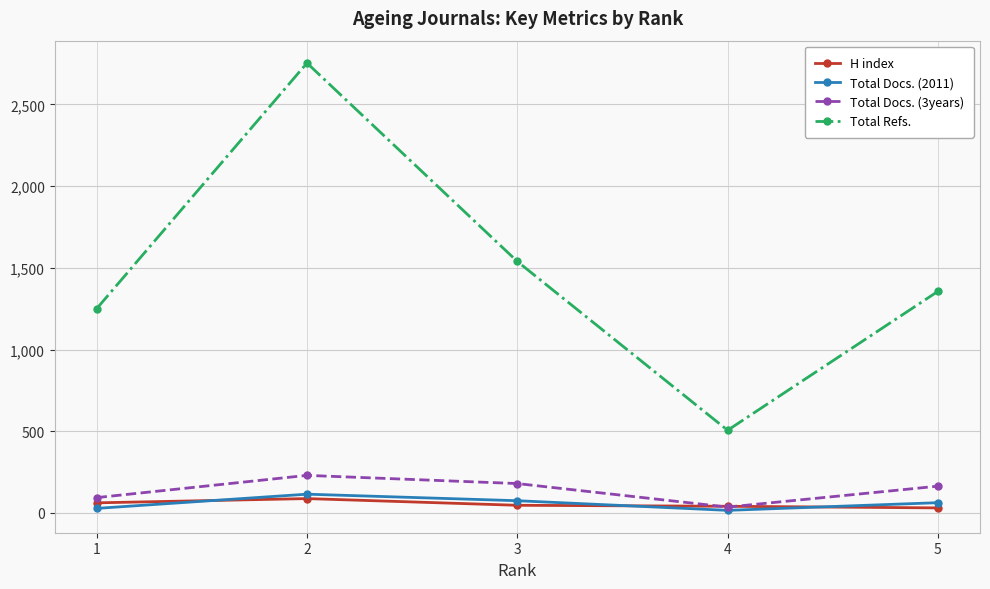

True or false: Total Refs. has a value of 1539 at 3.

True